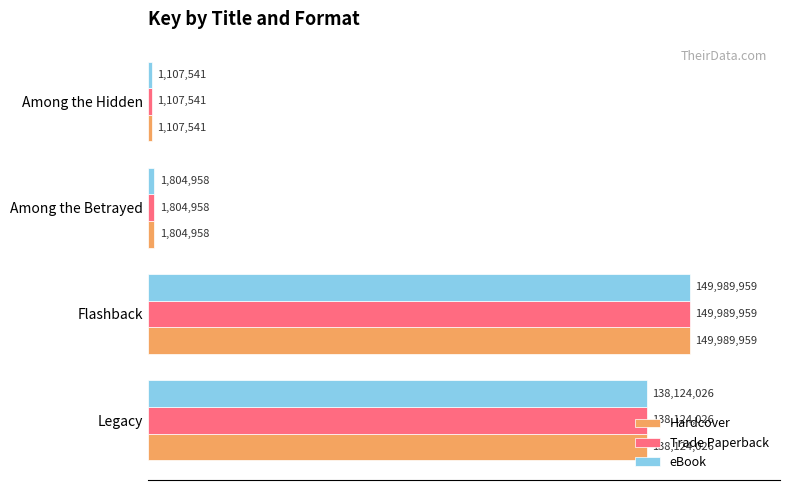

What are all the series names shown in the legend?

Hardcover, Trade Paperback, eBook